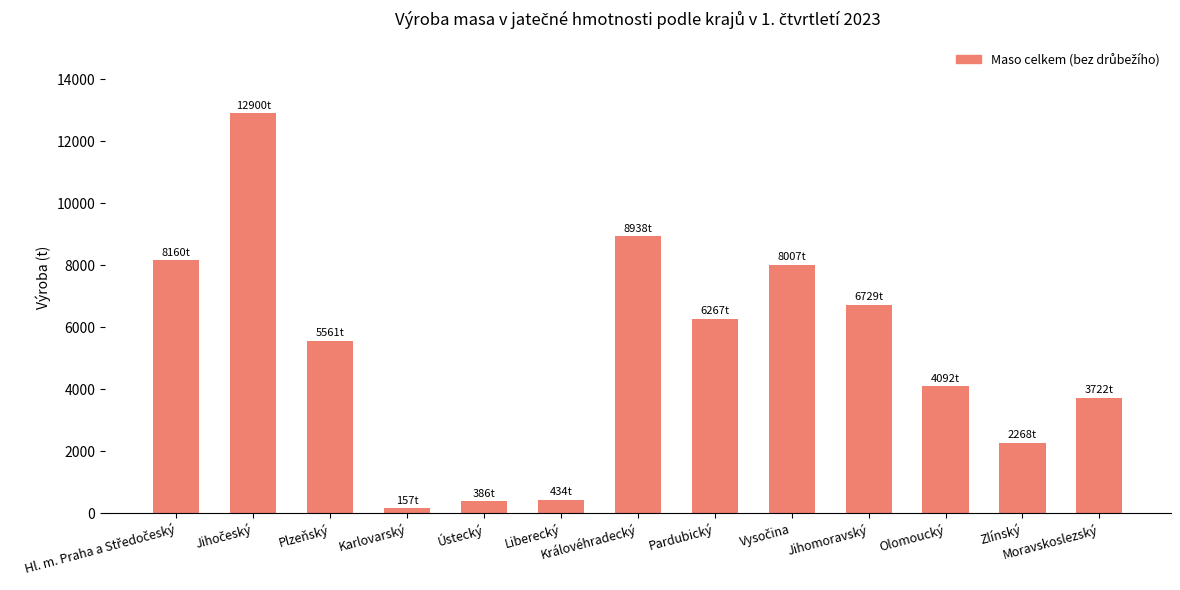

What is the label of the 6th bar from the right?

Pardubický